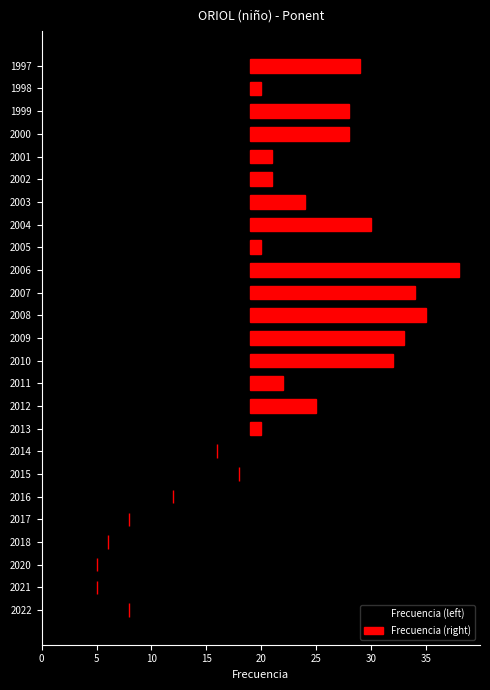

The Frecuencia (left) series shows 19 at 2010. True or false?

True